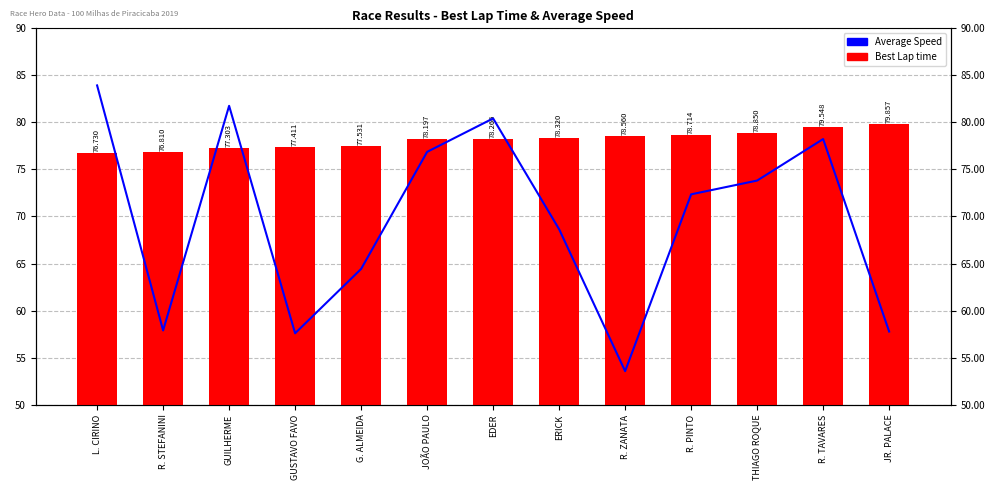

How many distinct data groups are displayed?

2